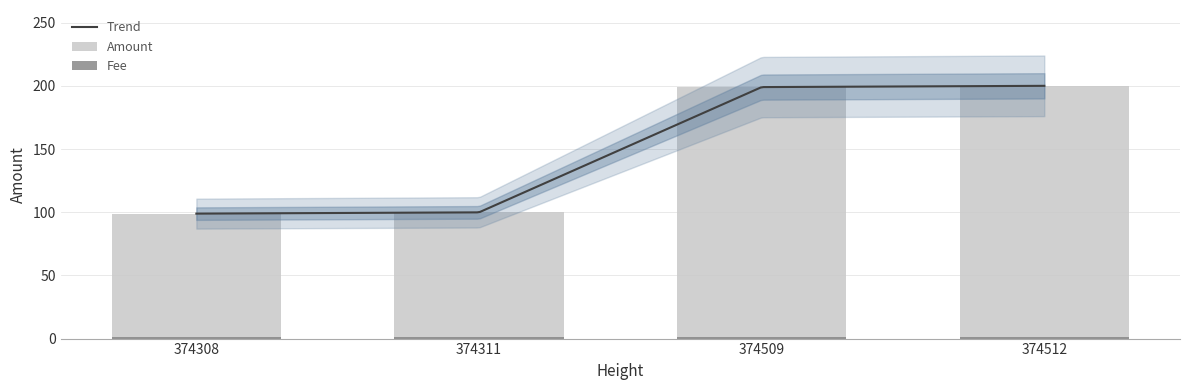

What is the change in value from 374509 to 374512?

+1.0